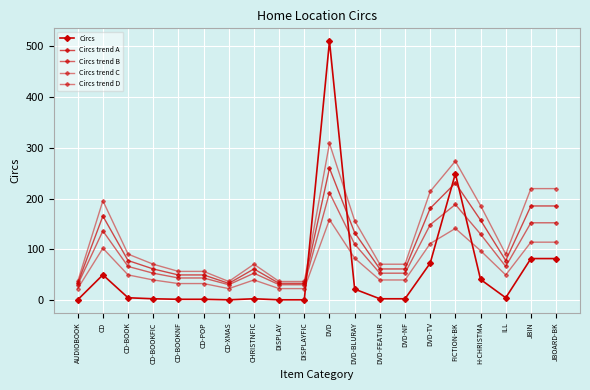

How many distinct data groups are displayed?

5